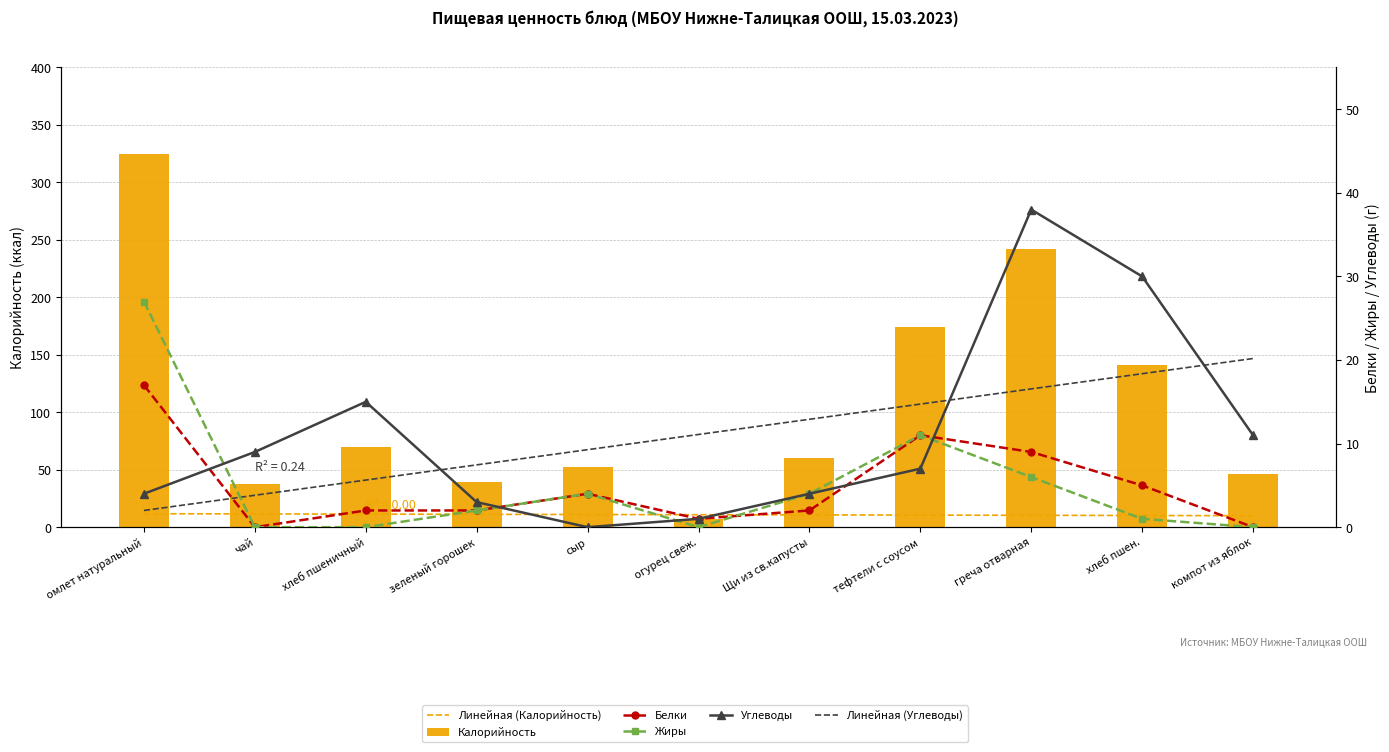

List the labels in order of Белки value, smallest first.

чай, компот из яблок, огурец свеж., хлеб пшеничный, зеленый горошек, Щи из св.капусты, сыр, хлеб пшен., греча отварная, тефтели с соусом, омлет натуральный